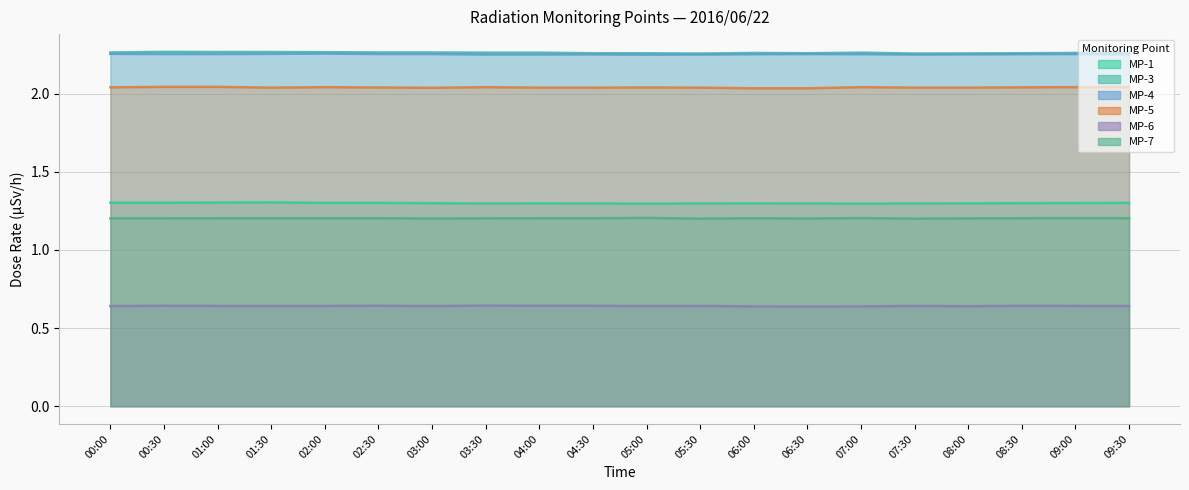

Is it true that MP-7 equals 1.7 at 04:00?

False